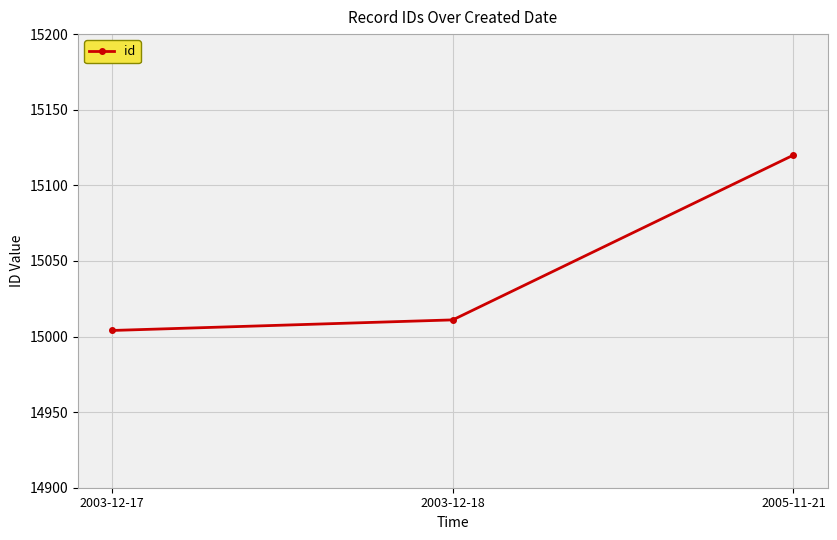

What is the difference between the maximum and minimum values?

116